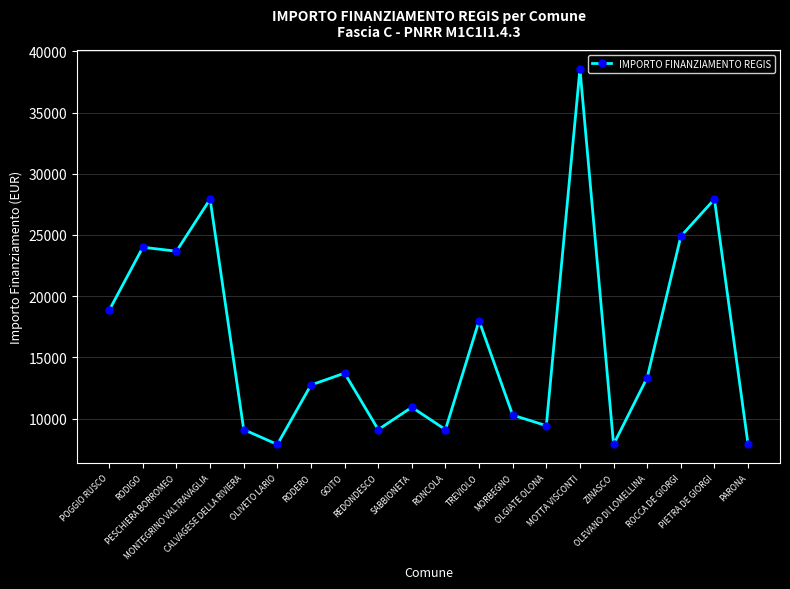

The chart shows a value of 24887 at ROCCA DE GIORGI. True or false?

True